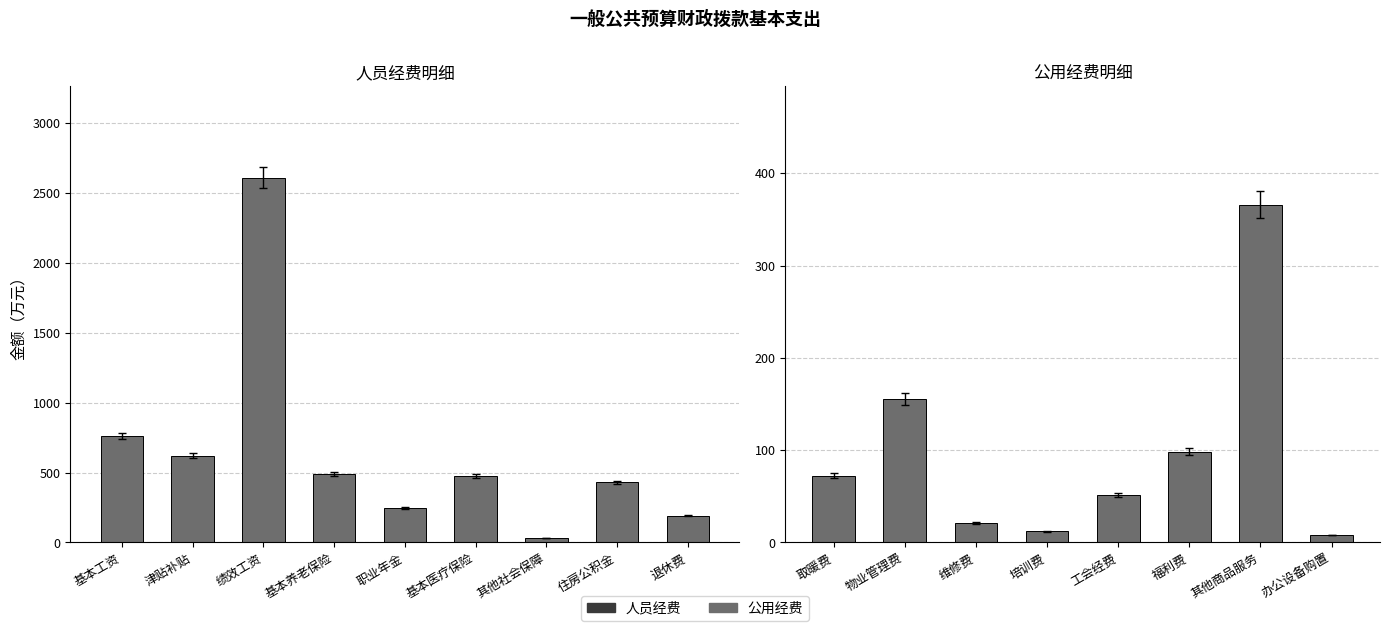

At which category does the chart reach its peak across all series?

绩效工资